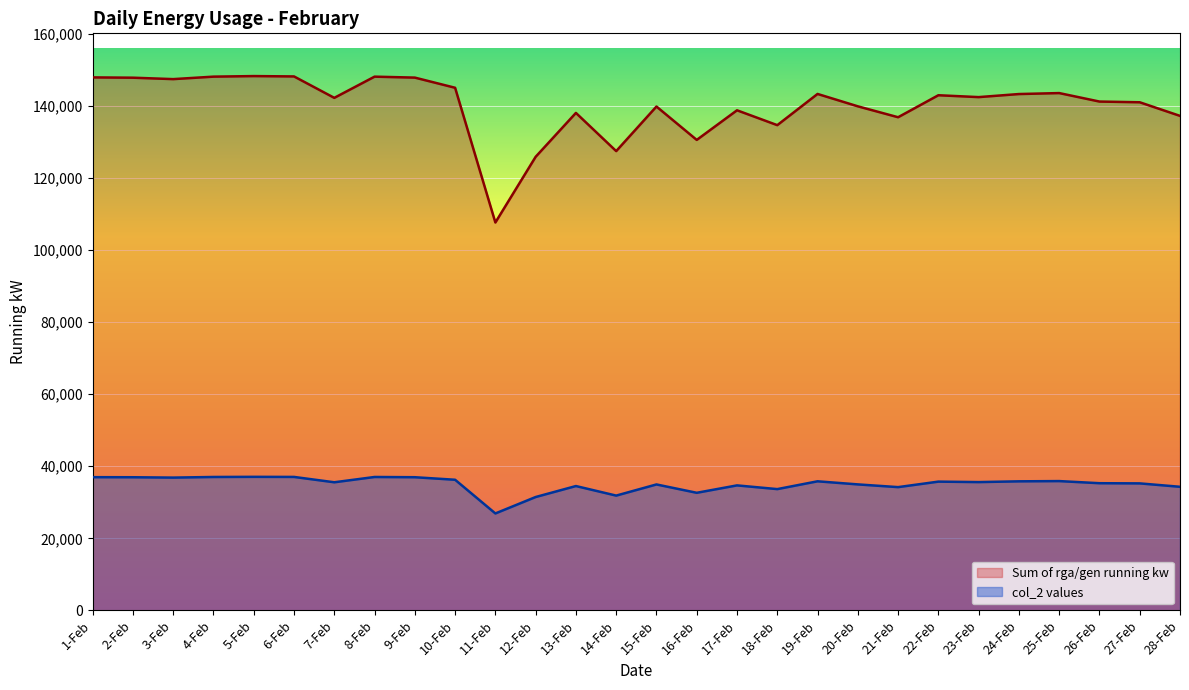

Which series changed the most between 8-Feb and 19-Feb?

Sum of rga/gen running kw